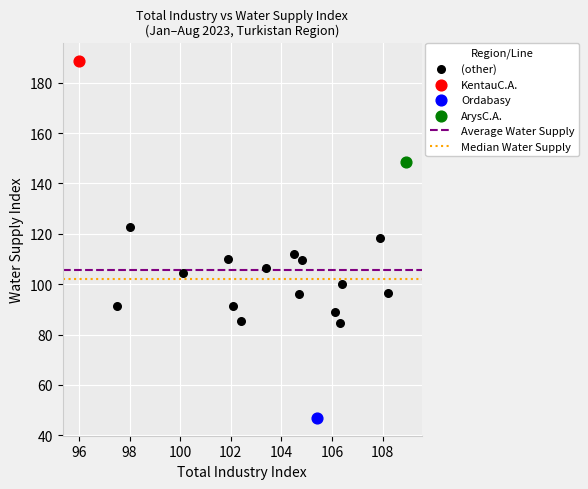

Which series contains the lowest Y value?

Ordabasy